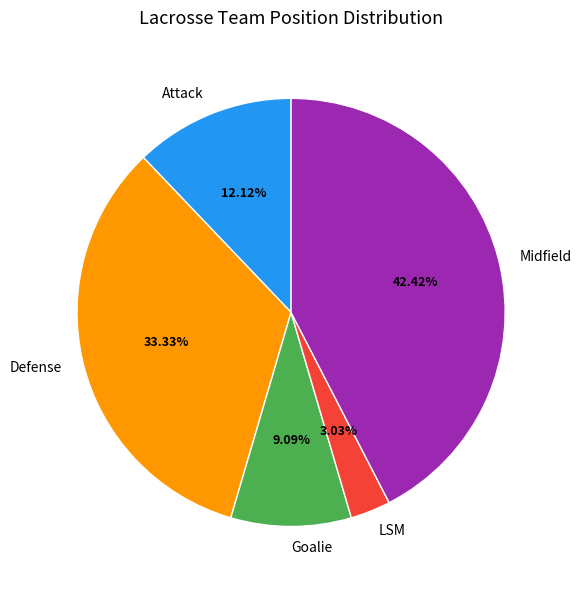

How many segments does this pie chart have?

5